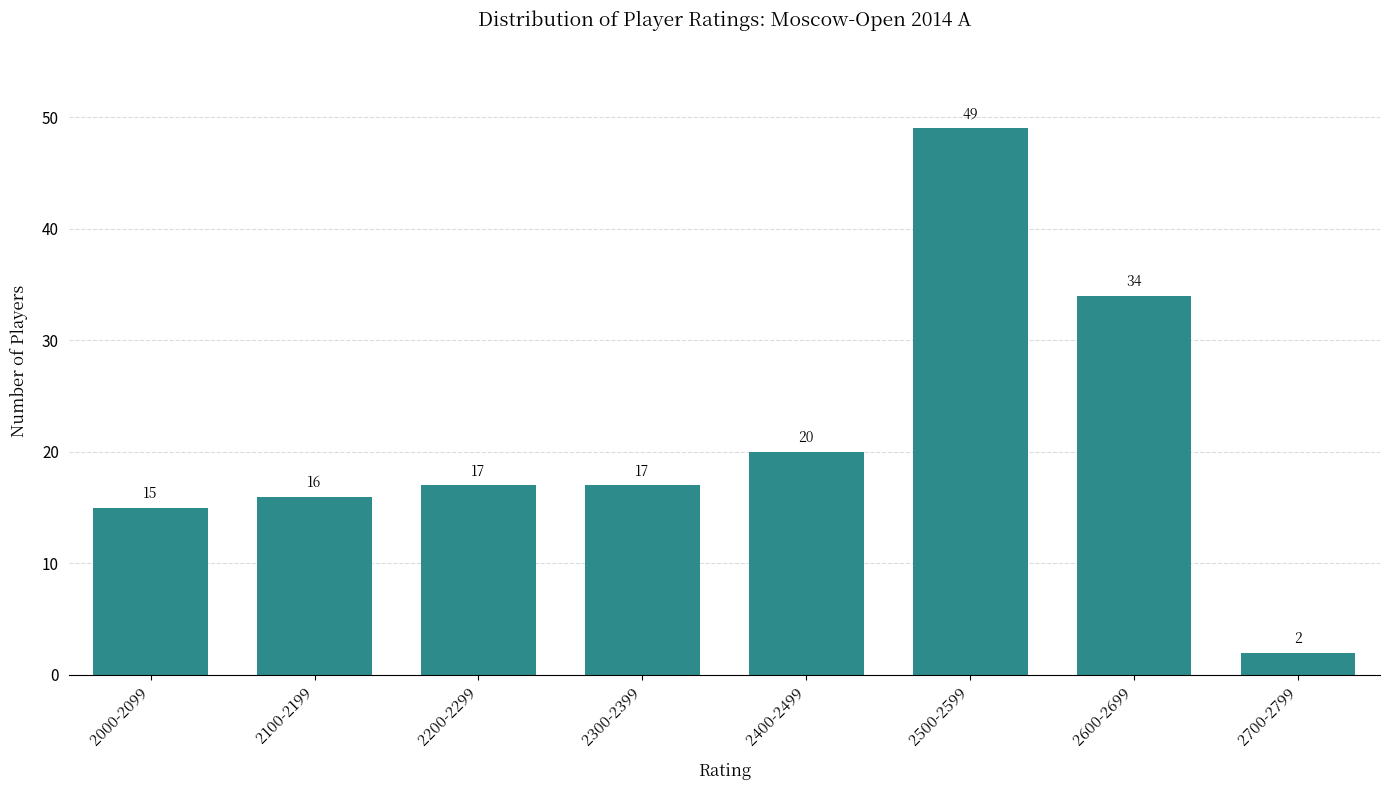

Reading left to right, what are all the values shown in this chart?

2000-2099=15	2100-2199=16	2200-2299=17	2300-2399=17	2400-2499=20	2500-2599=49	2600-2699=34	2700-2799=2